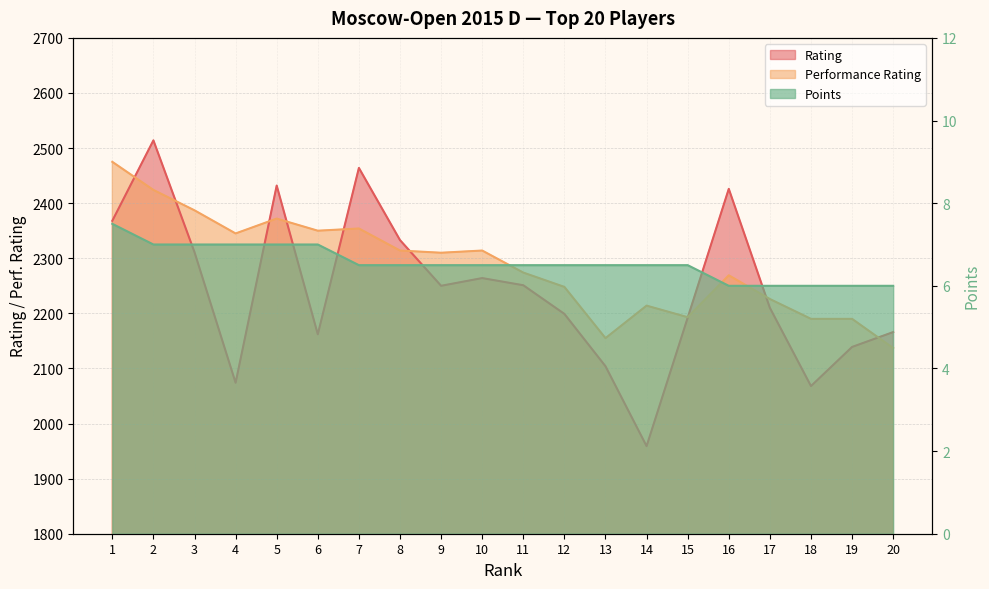

What is the difference between the Performance Rating values at 14 and 10?

100.0